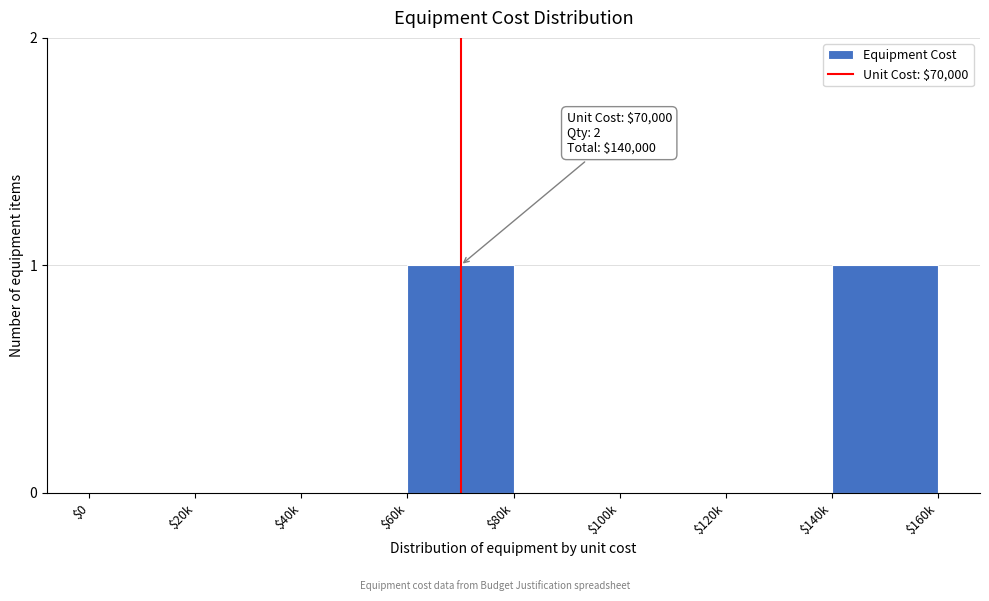

The chart shows a value of 1 at $140k. True or false?

True